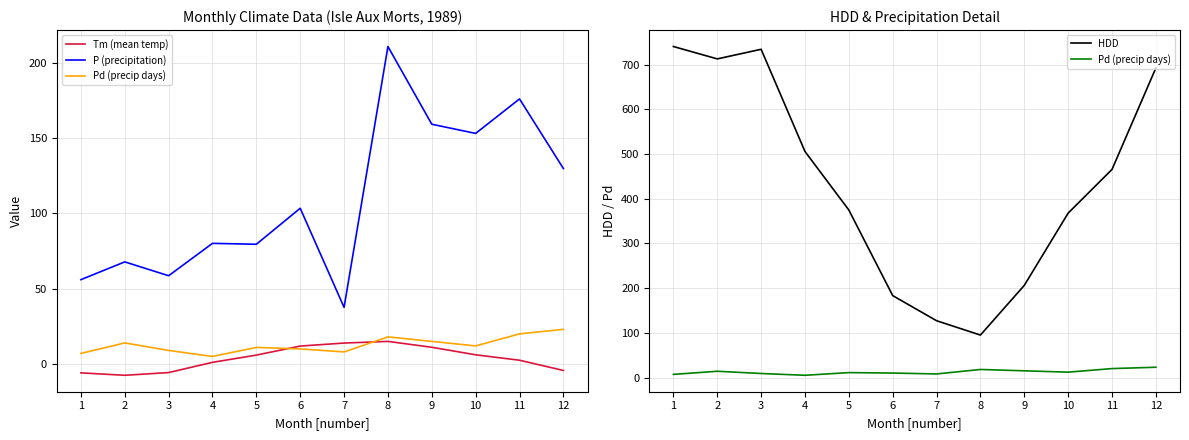

List the labels in order of P (precipitation) value, smallest first.

7, 1, 3, 2, 5, 4, 6, 12, 10, 9, 11, 8